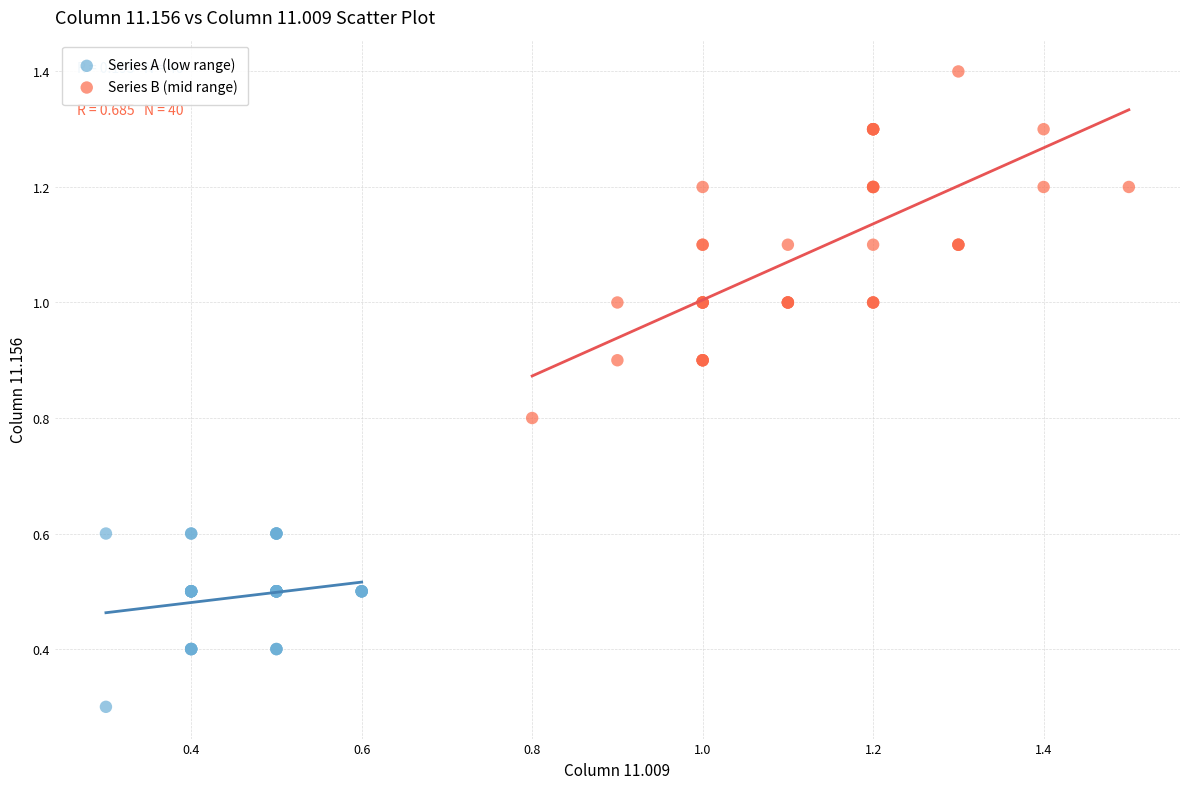

Which series reaches the maximum Y coordinate?

Series B (mid range)